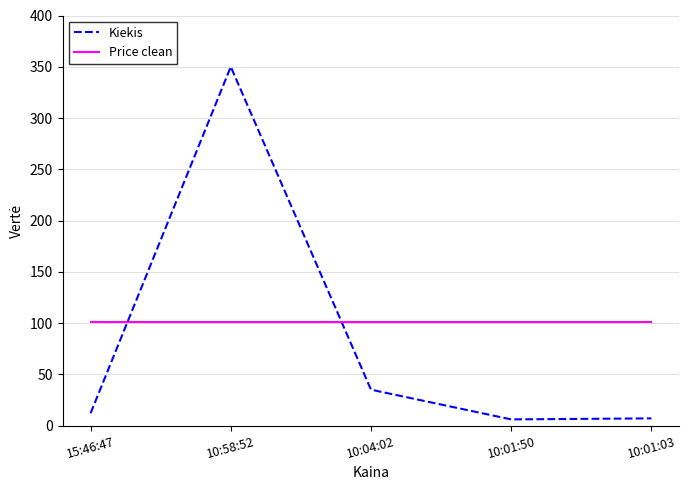

The Price clean series shows 141 at 10:58:52. True or false?

False